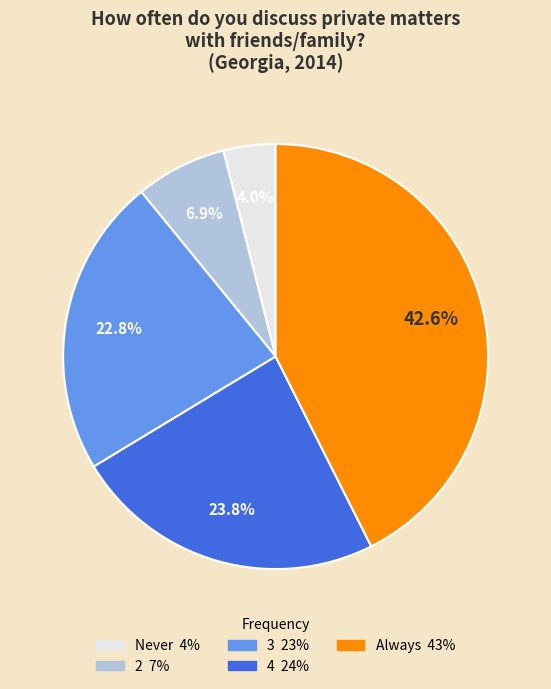

Is there a majority slice in this chart?

No